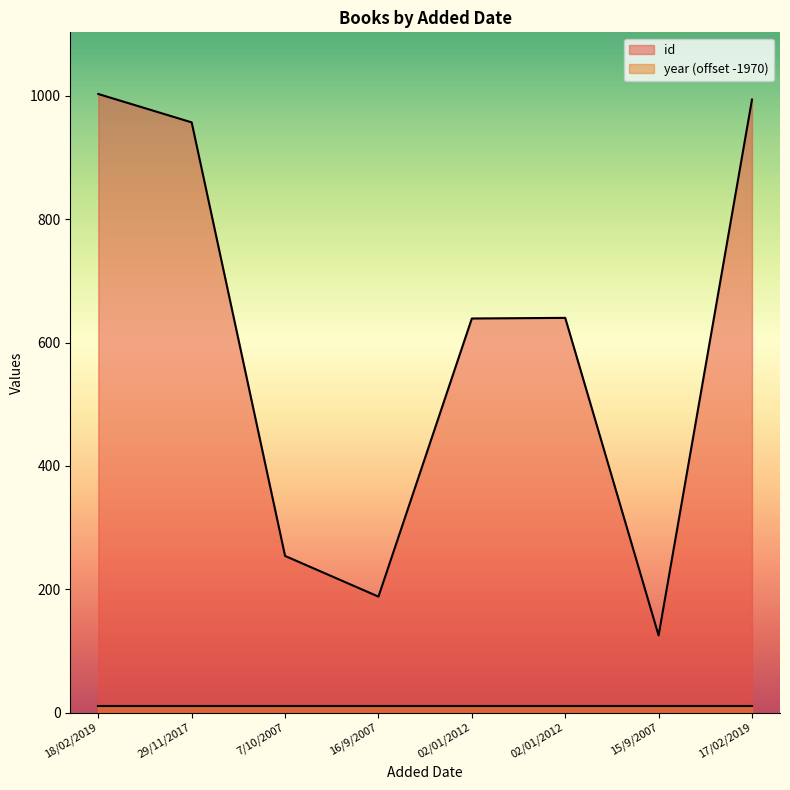

Between 16/9/2007 and 17/02/2019, which is larger?

17/02/2019